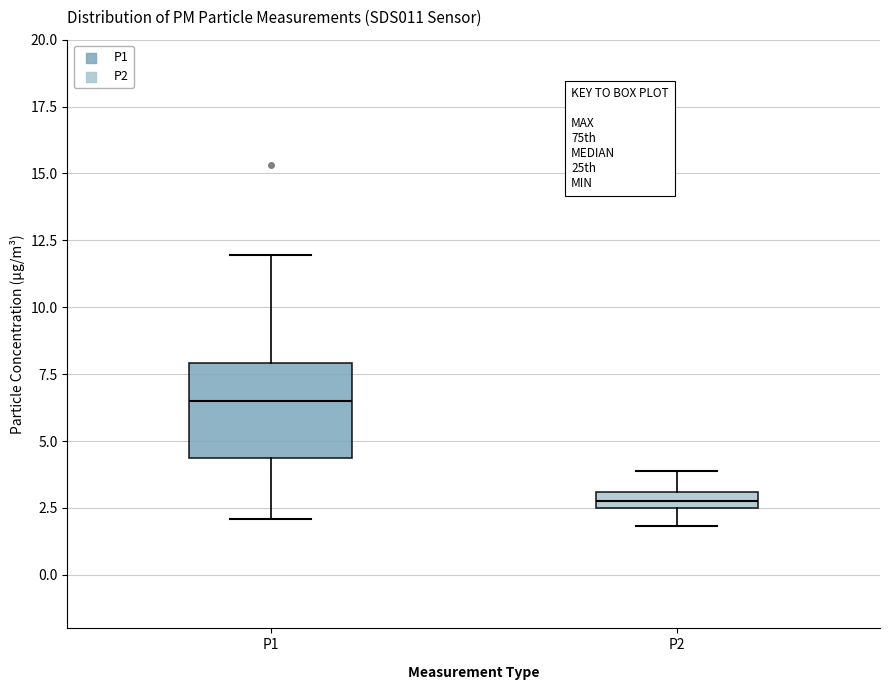

Where does the lower whisker of the box for P1 end on the y-axis? The values are not printed on the chart, so give them approximately, as read against the axis.

2.0